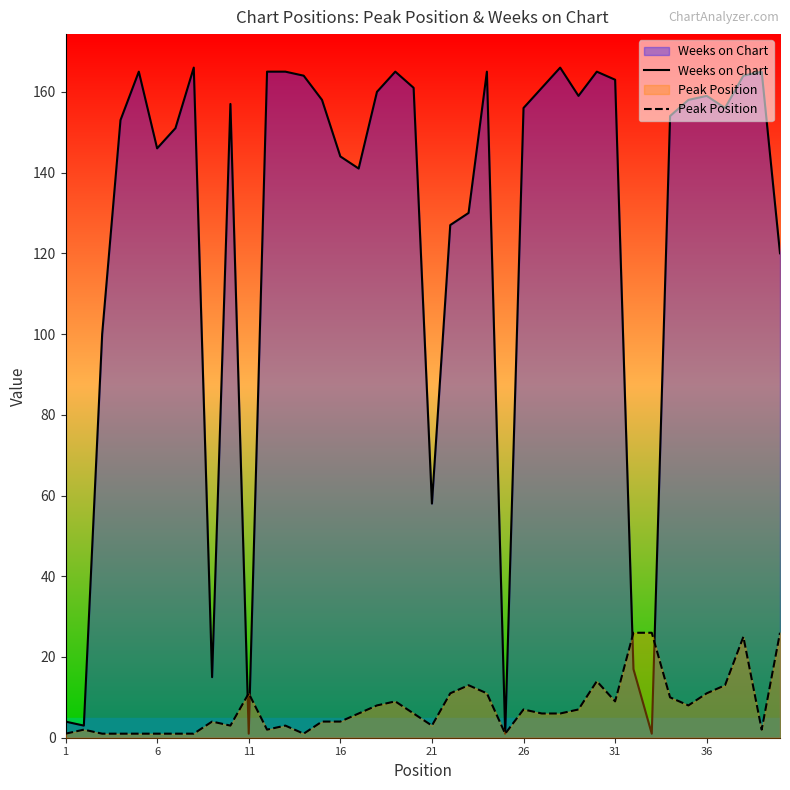

What is the minimum value shown in the chart?

1